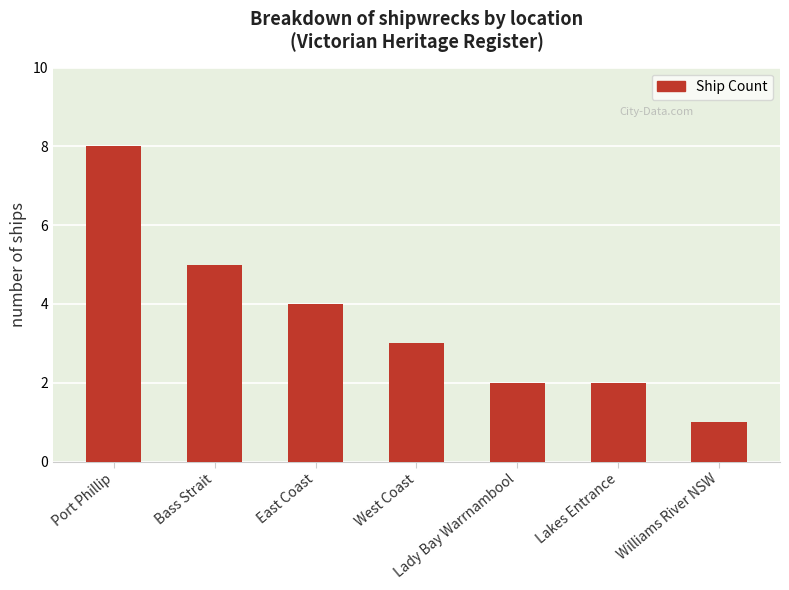

How many bars are there in total?

7